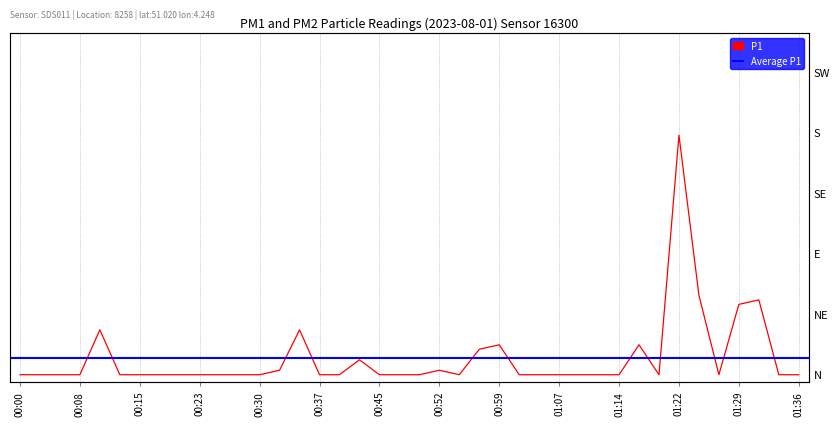

What is the label of the 38th point from the left?

01:31